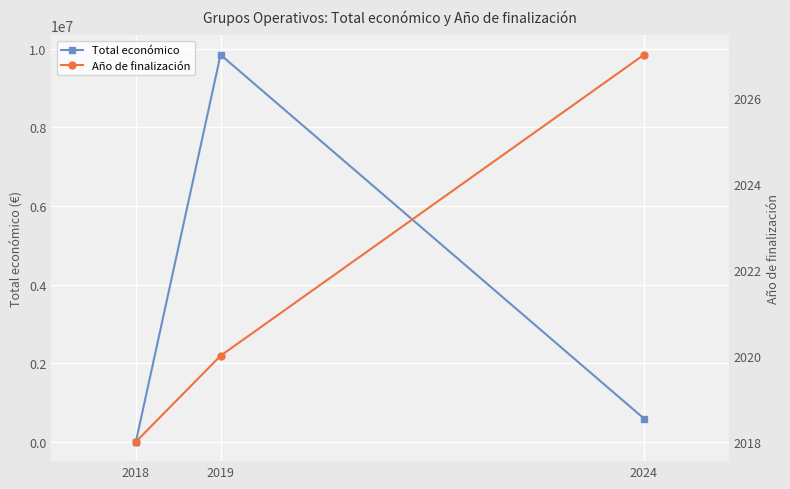

At which label does Total económico first exceed 600043?

2019